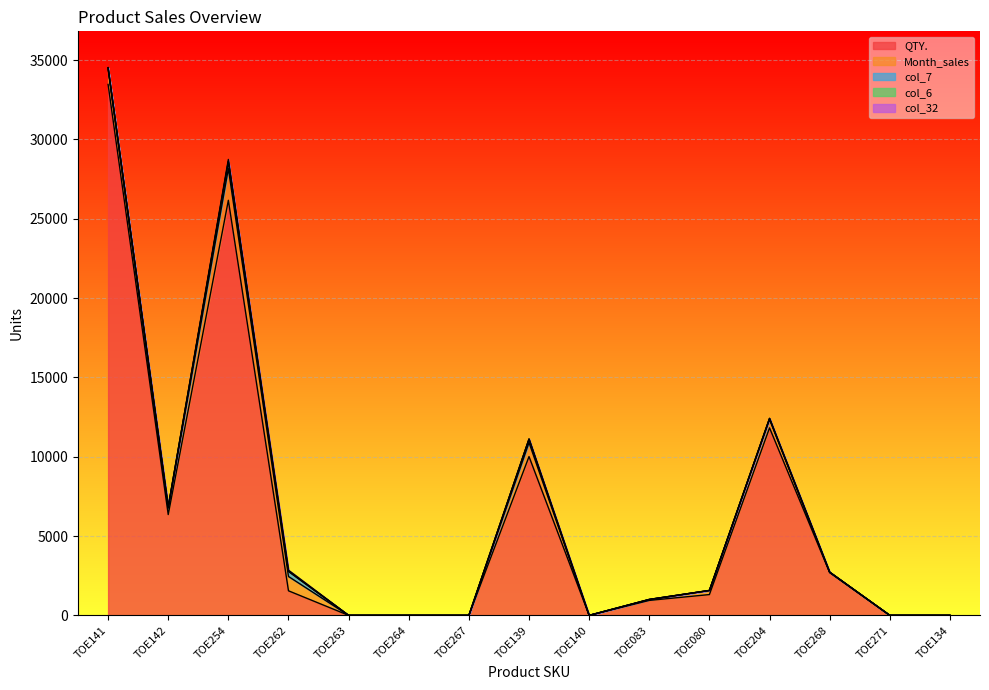

Which category has the lowest value in the col_6 series?

TOE141